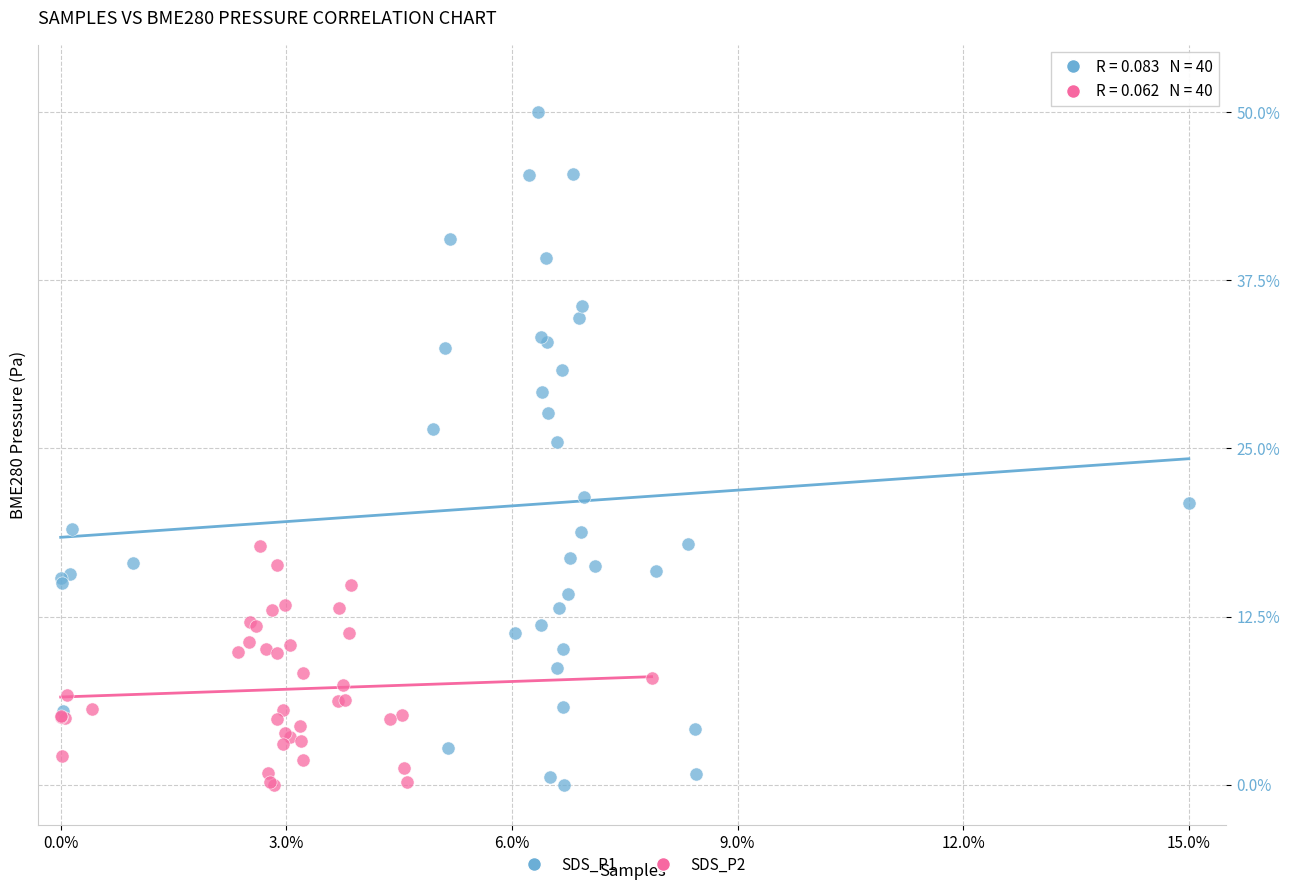

Which series contains the highest Y value?

SDS_P1